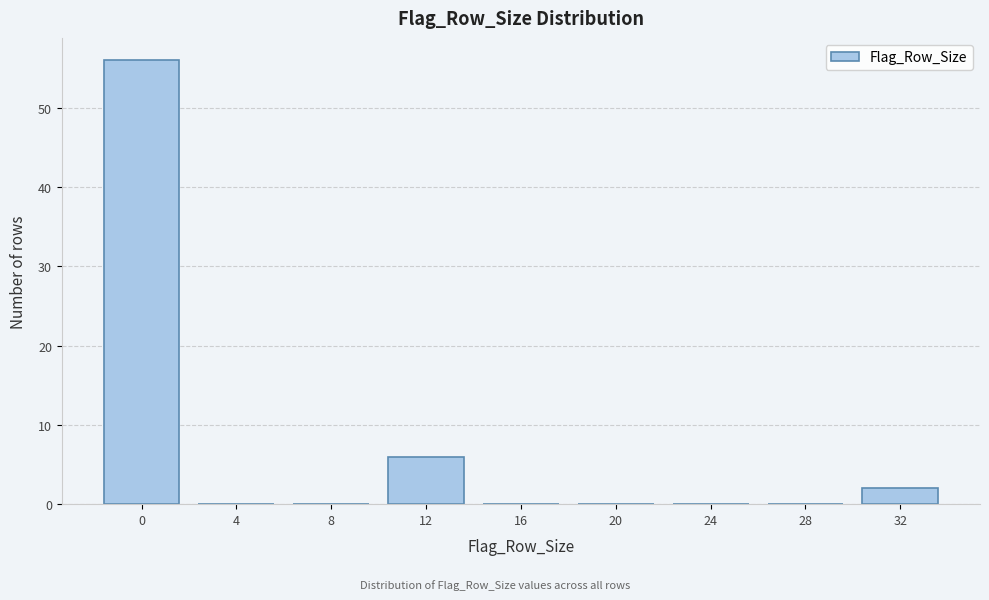

Reading right to left, what are all the values shown in this chart?

32=2	28=0	24=0	20=0	16=0	12=6	8=0	4=0	0=56